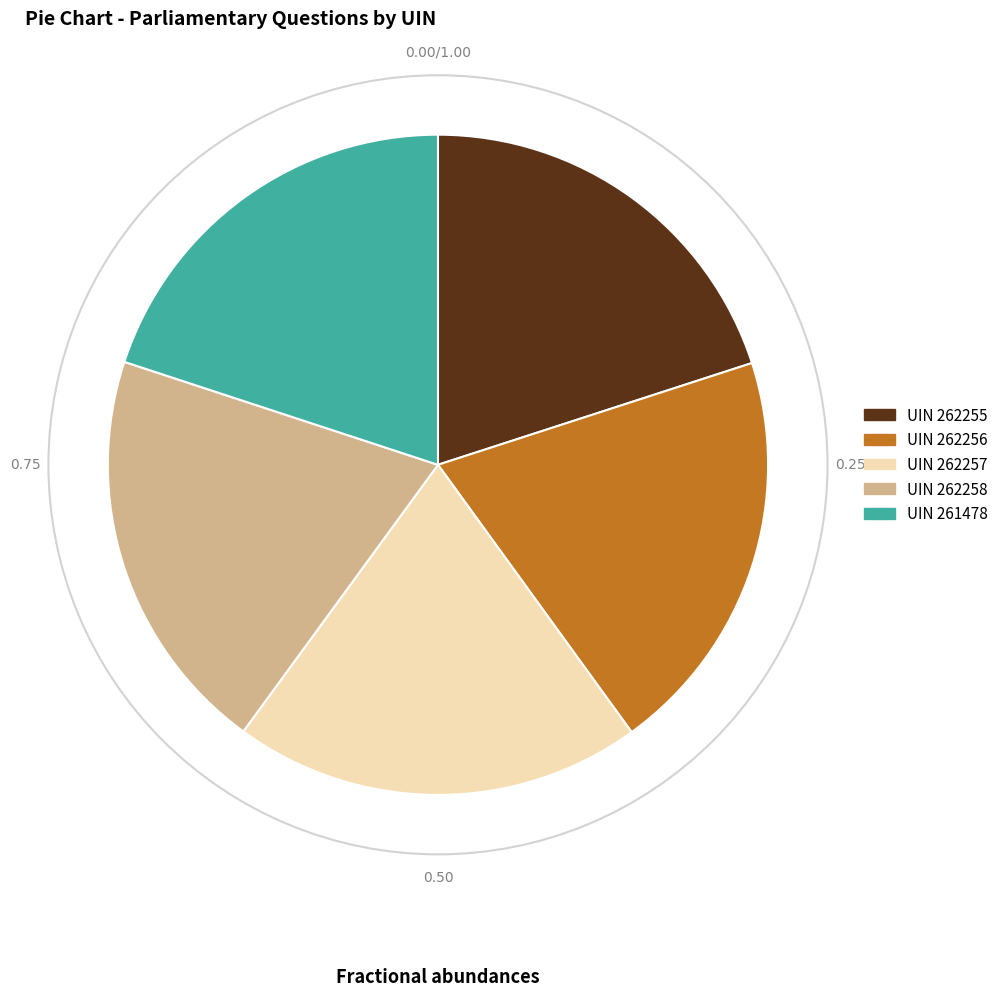

Is there a majority slice in this chart?

No